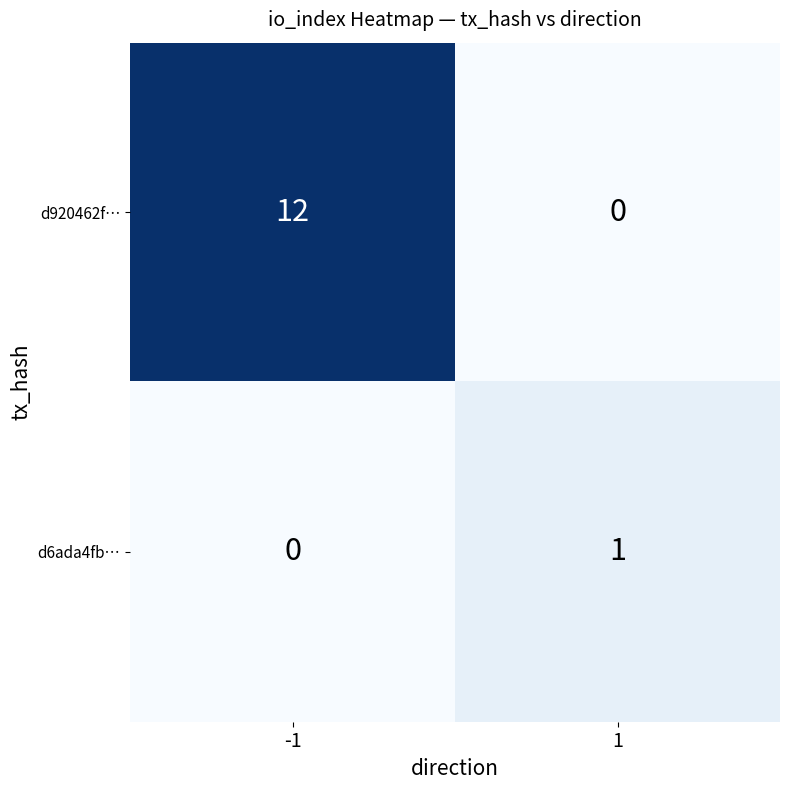

Which series has the widest spread of values?

d920462f…